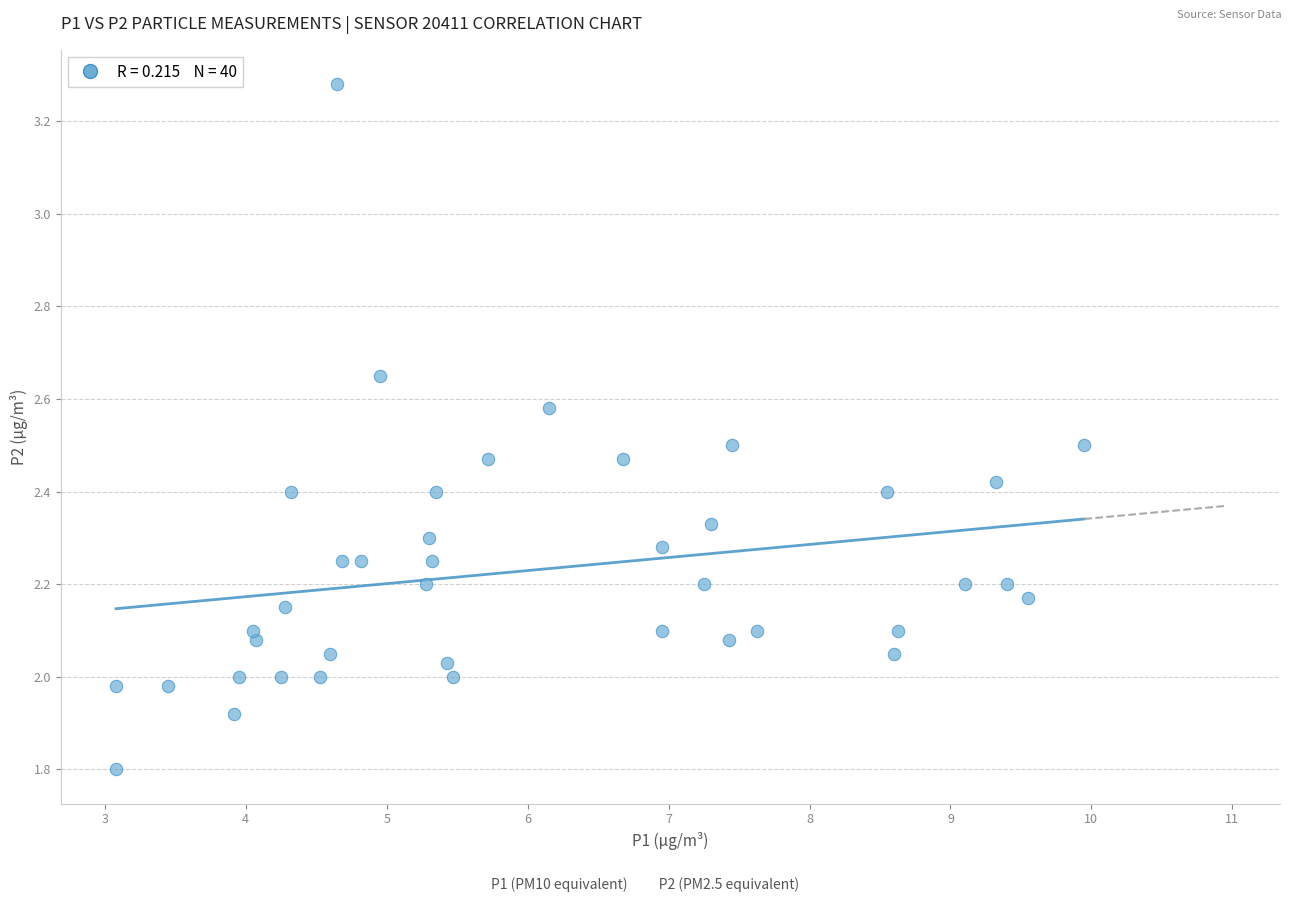

What is the range of X values (max minus min)?

6.9